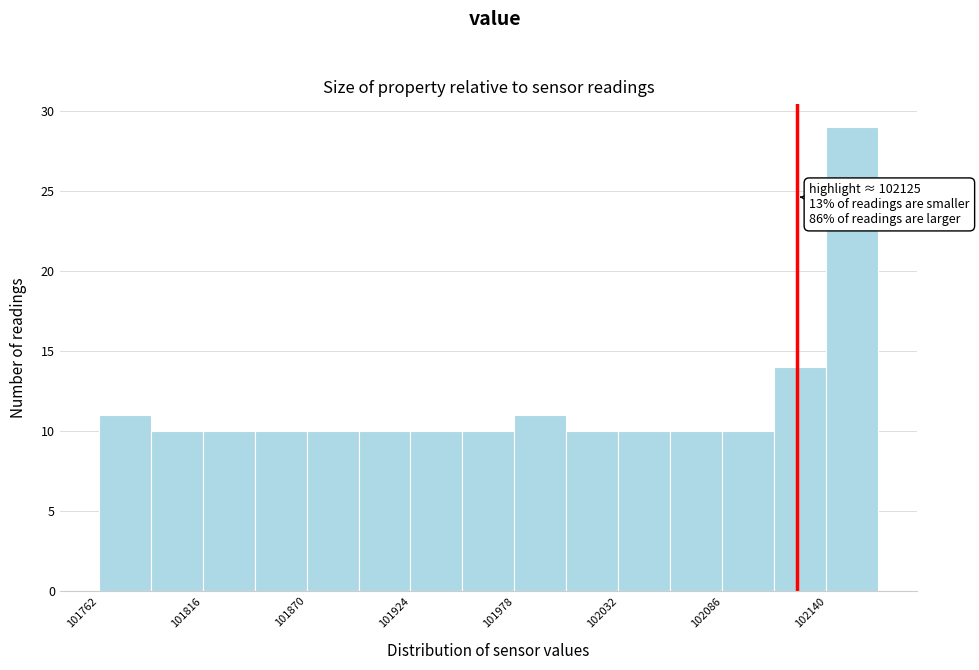

Read against the x-axis, roughly where is the centre of the tallest bar?

102150